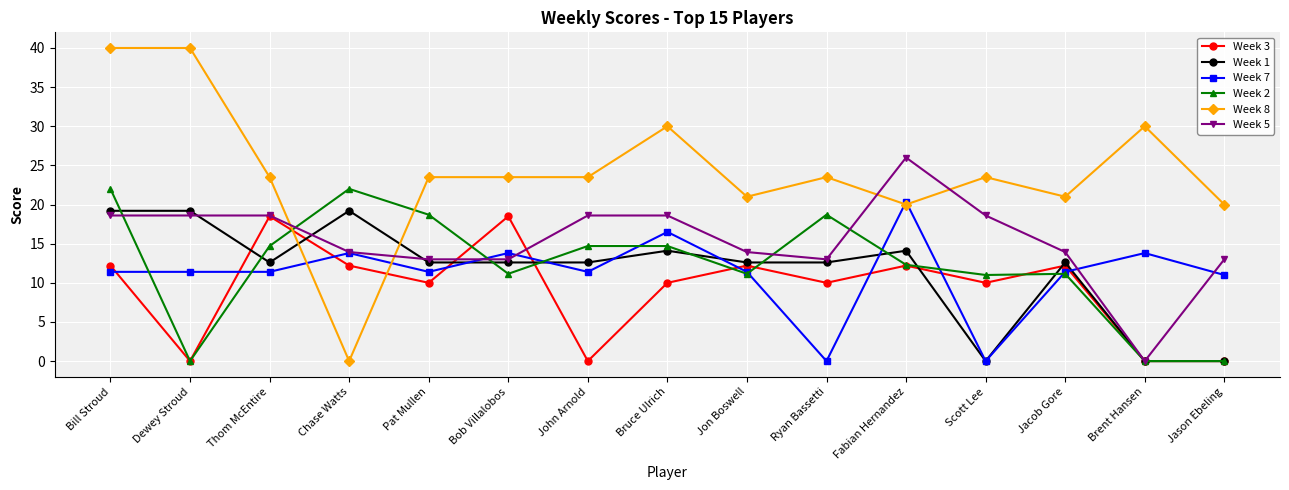

What is the difference between the highest and lowest values at Fabian Hernandez?

13.8